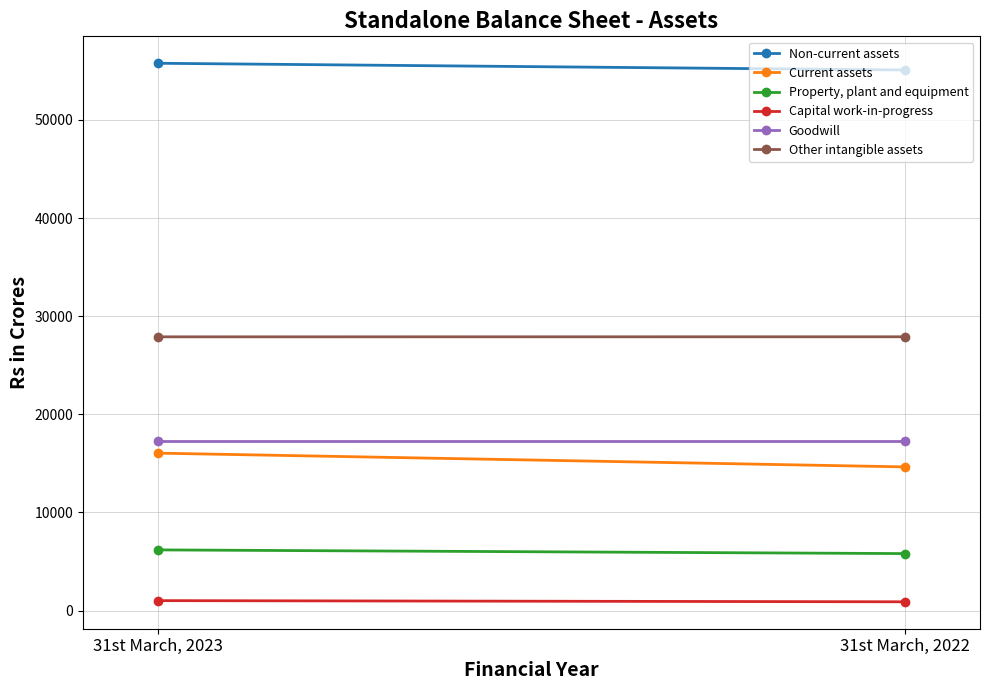

Reading left to right, extract all data points from this chart.

Non-current assets: 31st March, 2023=55776	31st March, 2022=55090
Current assets: 31st March, 2023=16049	31st March, 2022=14647
Property, plant and equipment: 31st March, 2023=6189	31st March, 2022=5813
Capital work-in-progress: 31st March, 2023=1020	31st March, 2022=901
Goodwill: 31st March, 2023=17316	31st March, 2022=17316
Other intangible assets: 31st March, 2023=27900	31st March, 2022=27905